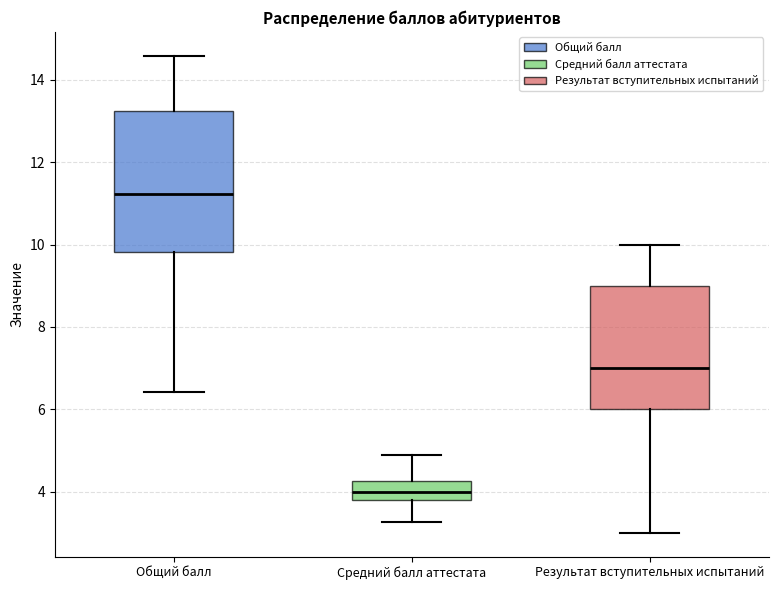

Where does the lower whisker of the box for Результат вступительных испытаний end on the y-axis? The values are not printed on the chart, so give them approximately, as read against the axis.

3.0